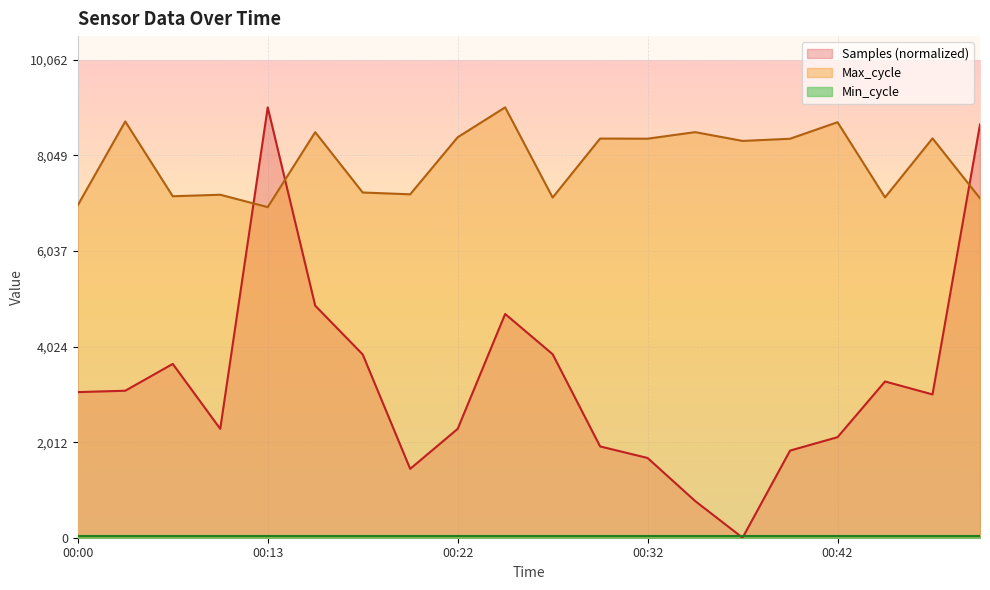

How many values in the Max_cycle series exceed 8401?

9